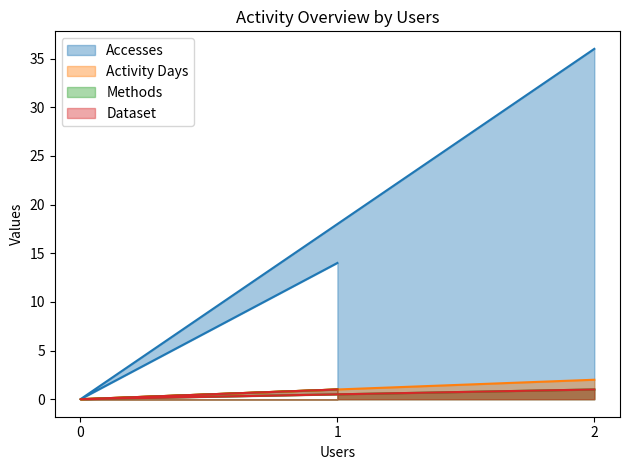

Does the chart display data point markers on the line(s)?

No